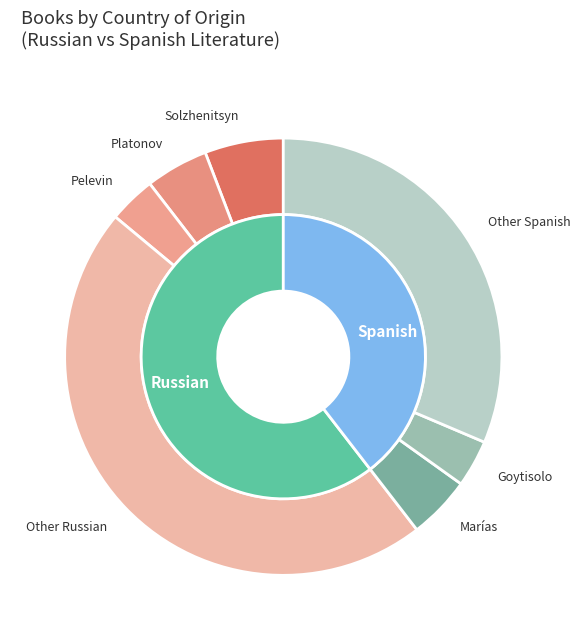

Rank the categories by value from highest to lowest.

Russian, Spanish